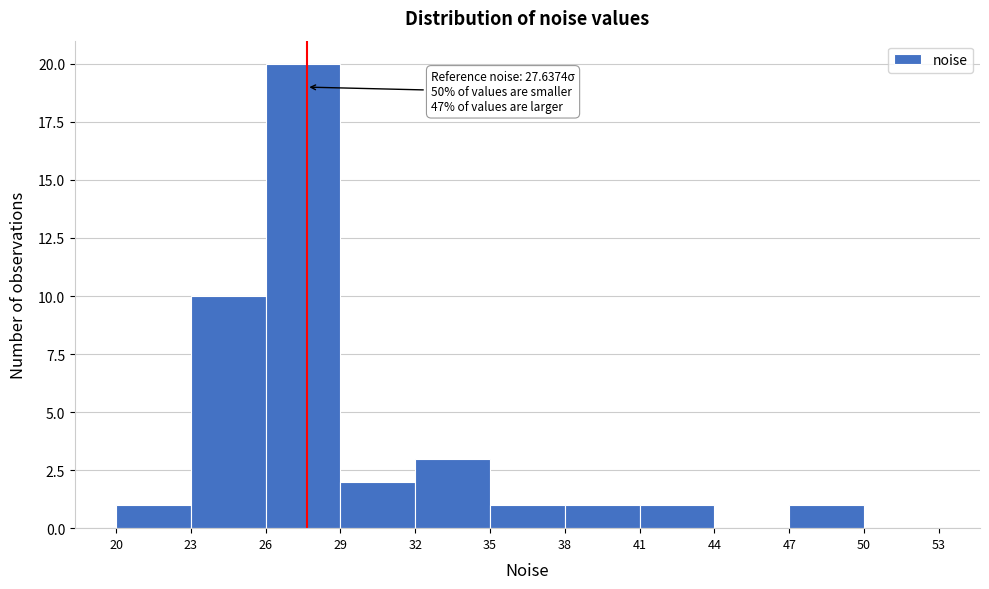

Which range on the x-axis has the tallest bar?

26 to 29